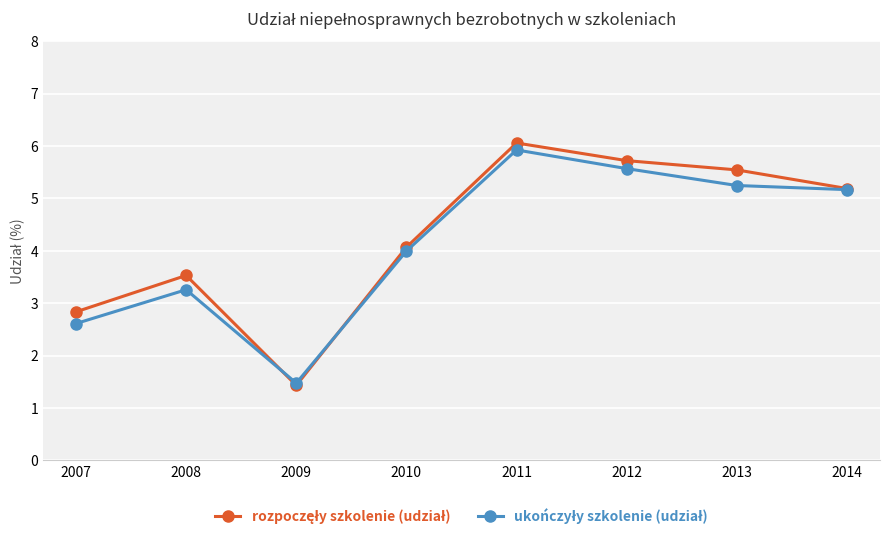

What is the greatest value displayed?

6.1